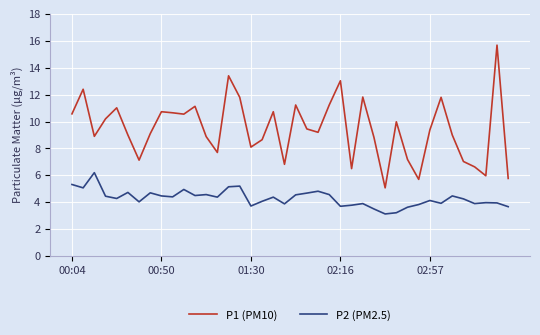

Which series has the largest total across all categories?

P1 (PM10)